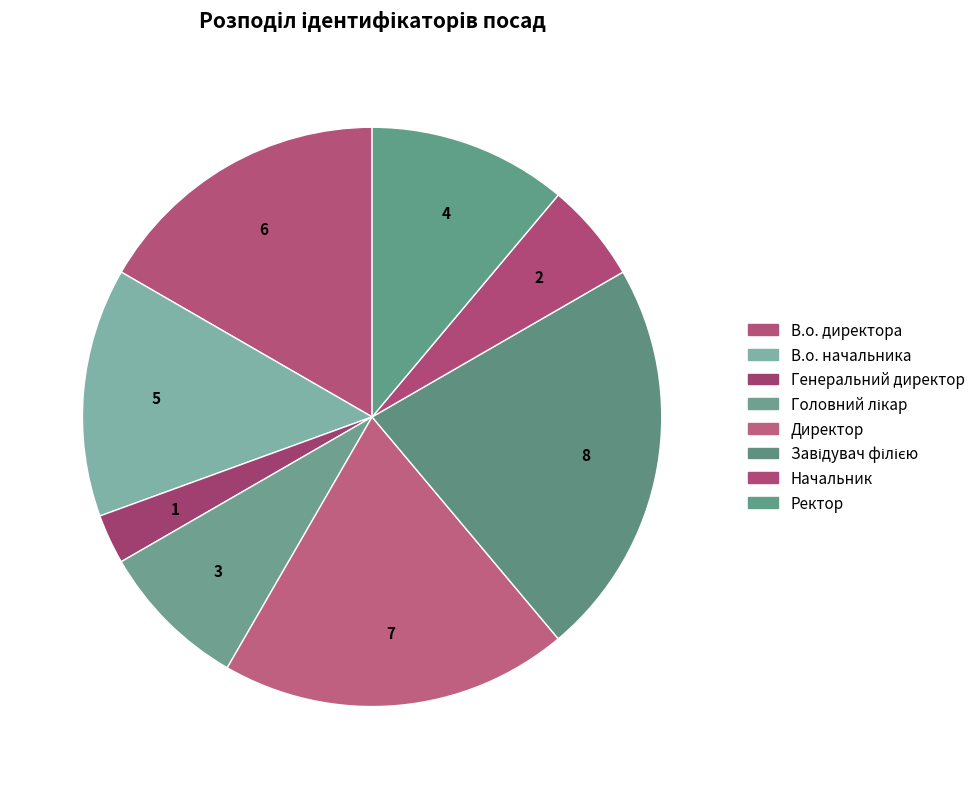

Count the number of slices in the pie.

8